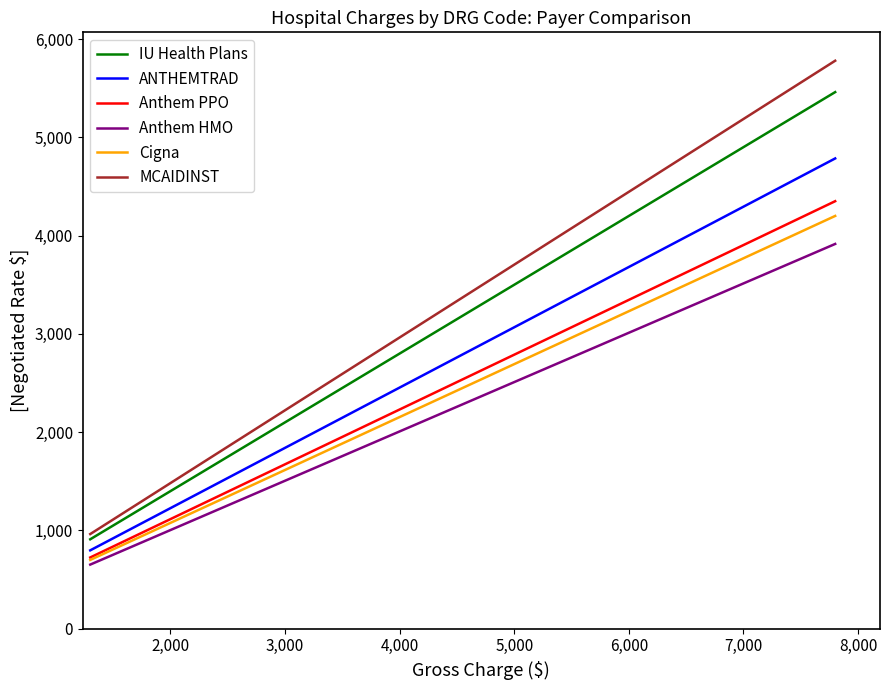

List the series in order of their peak value, lowest first.

Anthem HMO, Cigna, Anthem PPO, ANTHEMTRAD, IU Health Plans, MCAIDINST